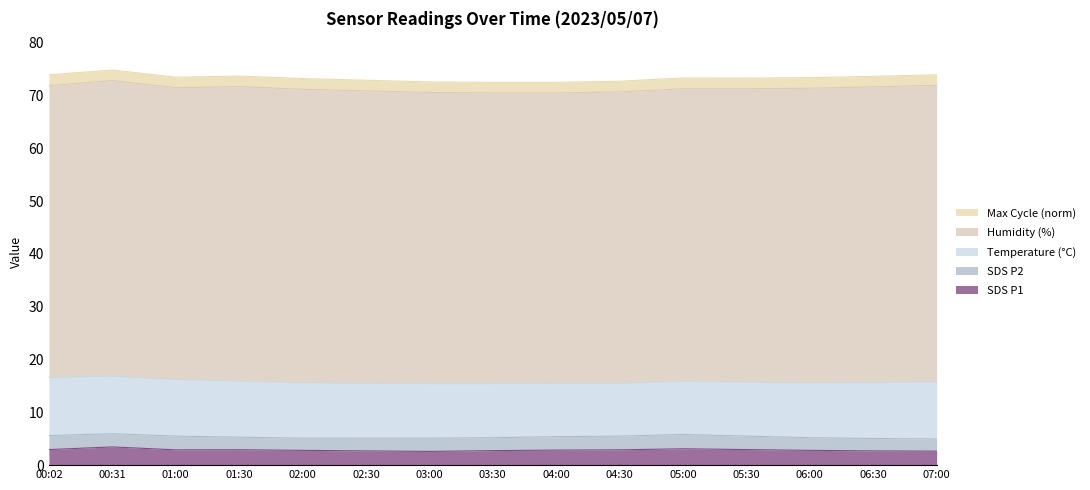

Reading right to left, list all the values displayed in this chart.

SDS_P1: 2.6	2.7	2.8	3.0	3.1	2.9	2.9	2.8	2.6	2.7	2.8	2.9	2.9	3.5	3.0
SDS_P2: 2.3	2.4	2.4	2.5	2.7	2.6	2.5	2.5	2.5	2.4	2.3	2.4	2.6	2.5	2.6
Temp: 10.8	10.6	10.4	10.2	10.1	10.0	10.1	10.2	10.3	10.4	10.5	10.6	10.7	10.9	11.0
Humidity: 56.2	56.0	55.8	55.6	55.4	55.2	55.0	55.1	55.2	55.4	55.6	55.8	55.3	56.0	55.3
Max_cycle_norm: 2.0	2.0	2.0	2.0	2.0	2.0	2.0	2.0	2.0	2.0	2.0	2.0	2.0	2.0	2.0